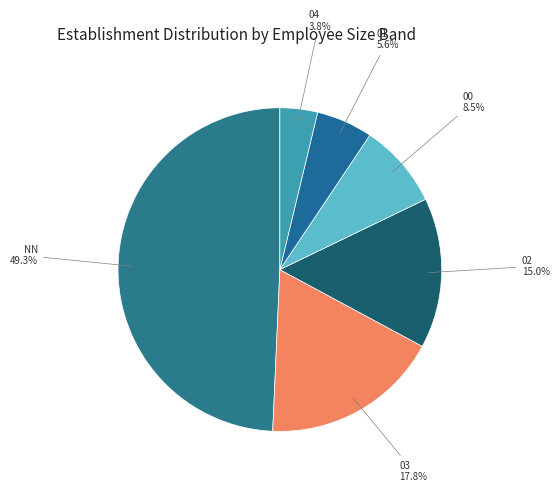

How many segments does this pie chart have?

6